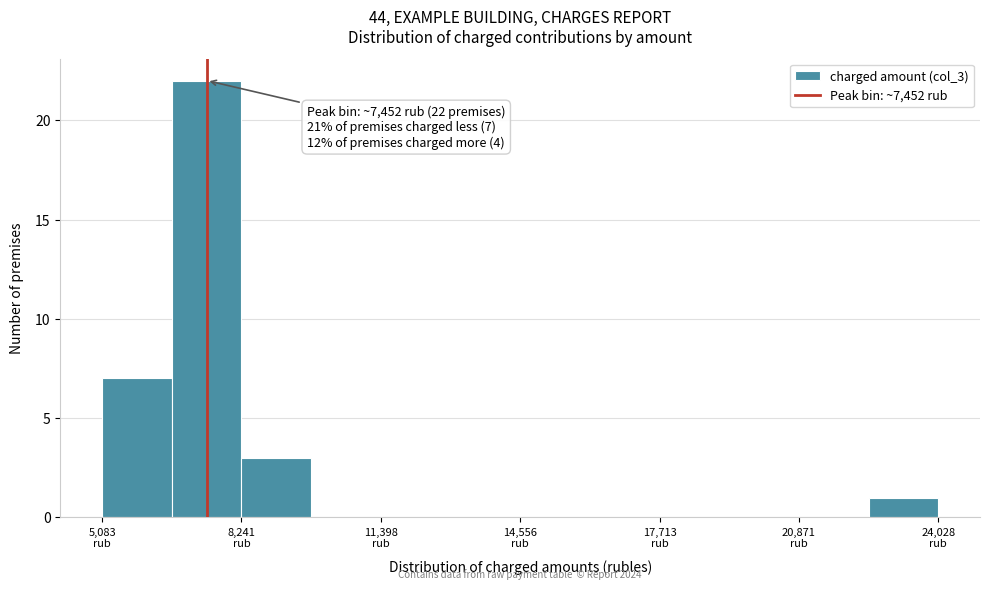

Around what value on the x-axis is the tallest bar? Give the approximate position of its centre, as read against the axis.

7500